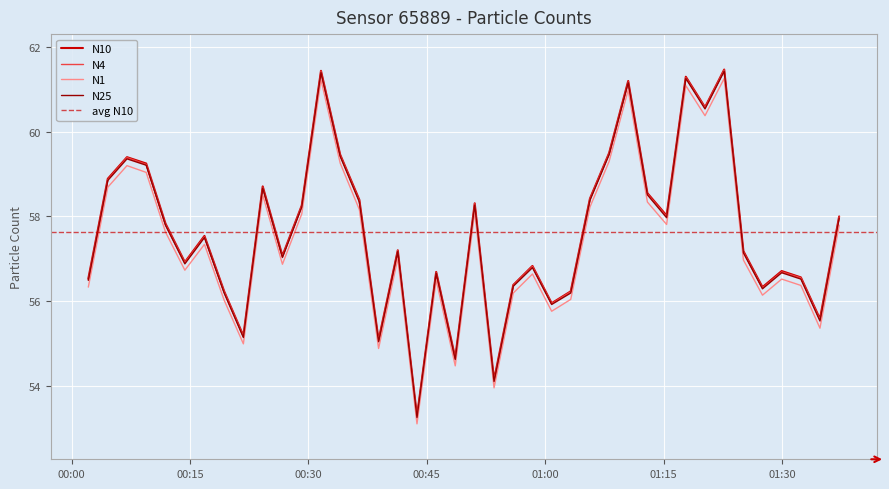

True or false: N25 and N1 intersect in this chart.

False